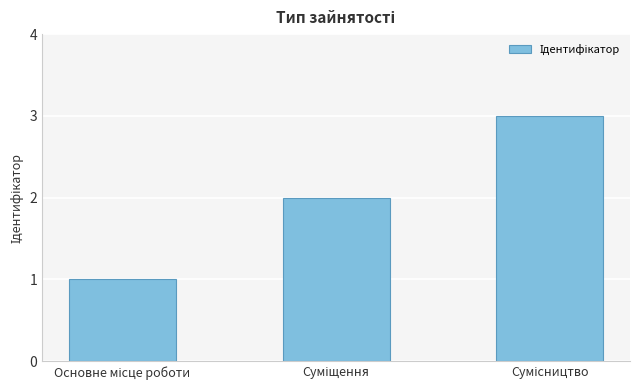

Reading right to left, extract all data points from this chart.

3	2	1